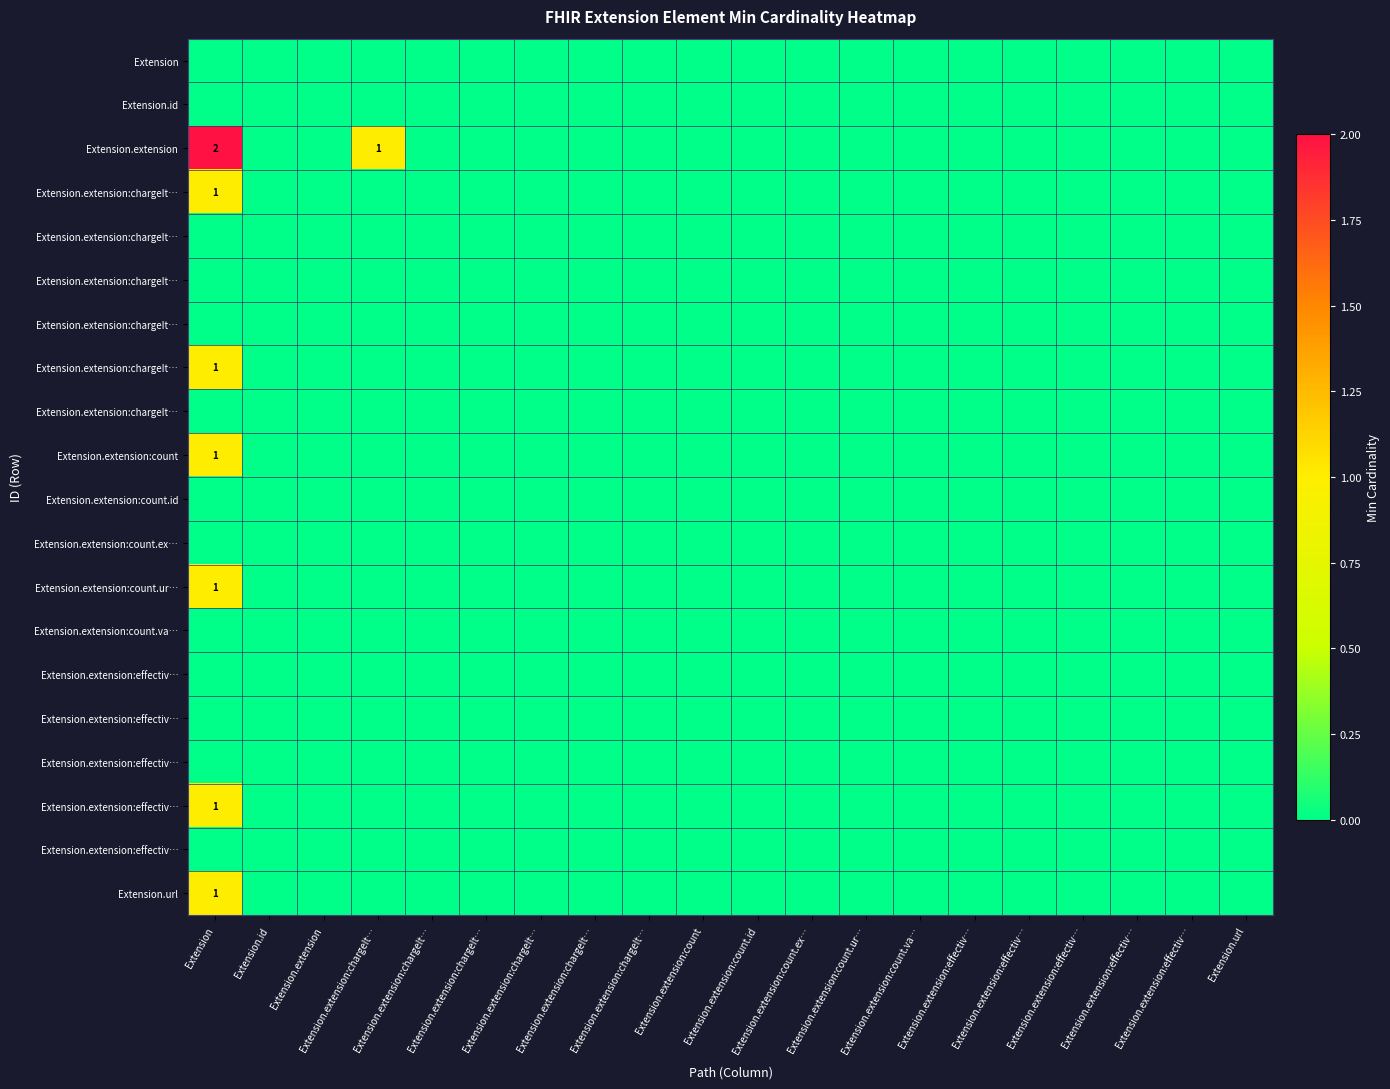

How many series are shown in this chart?

20